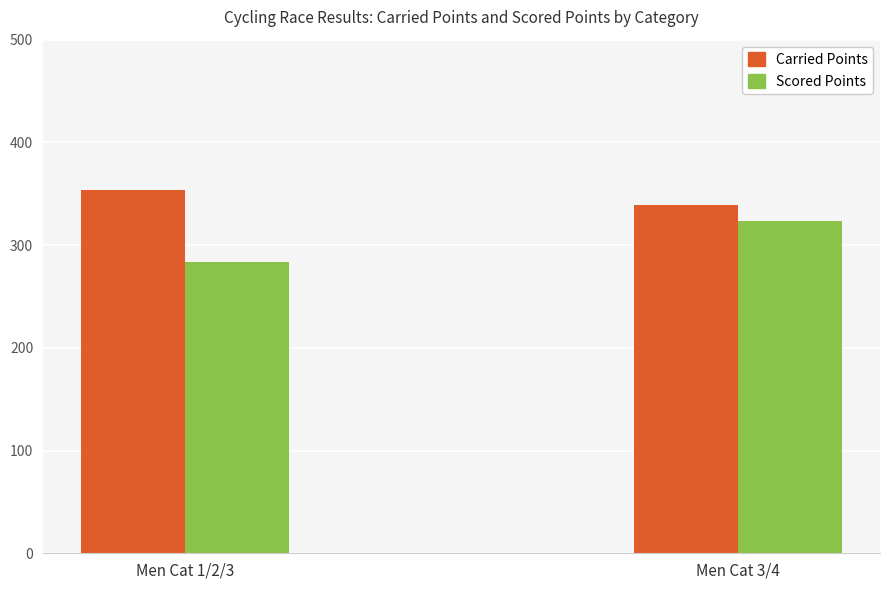

Does the chart contain stacked bars?

No